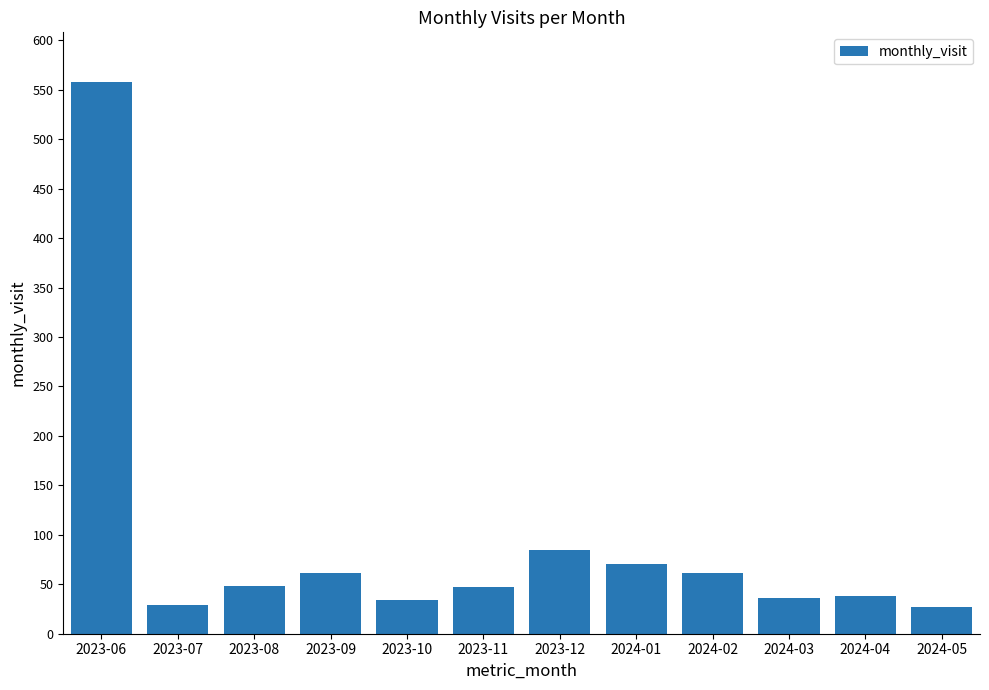

Which has a higher value, 2023-11 or 2023-06?

2023-06